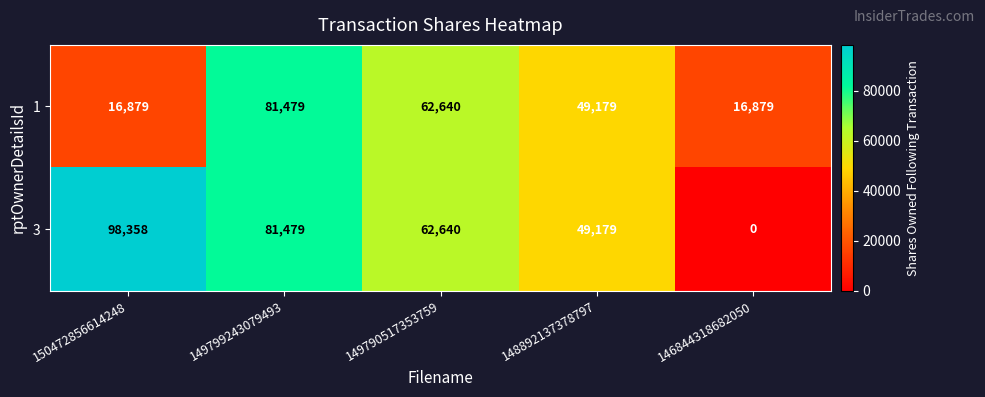

What is the sum of all 3 values?

291656